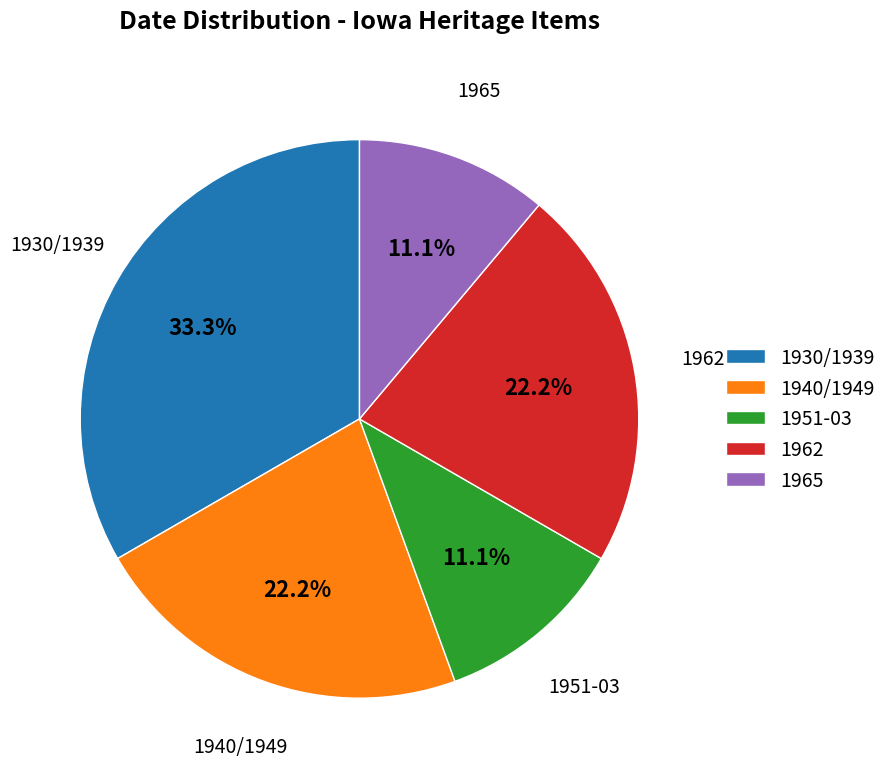

What is the largest slice in the pie chart?

1930/1939